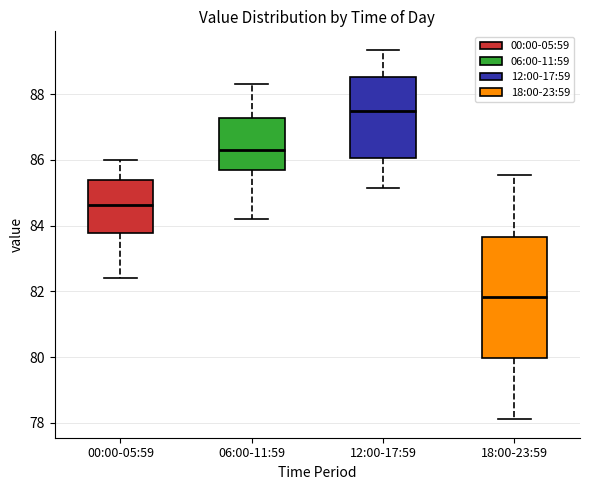

Which box is the tallest, from its lower edge to its upper edge?

18:00-23:59